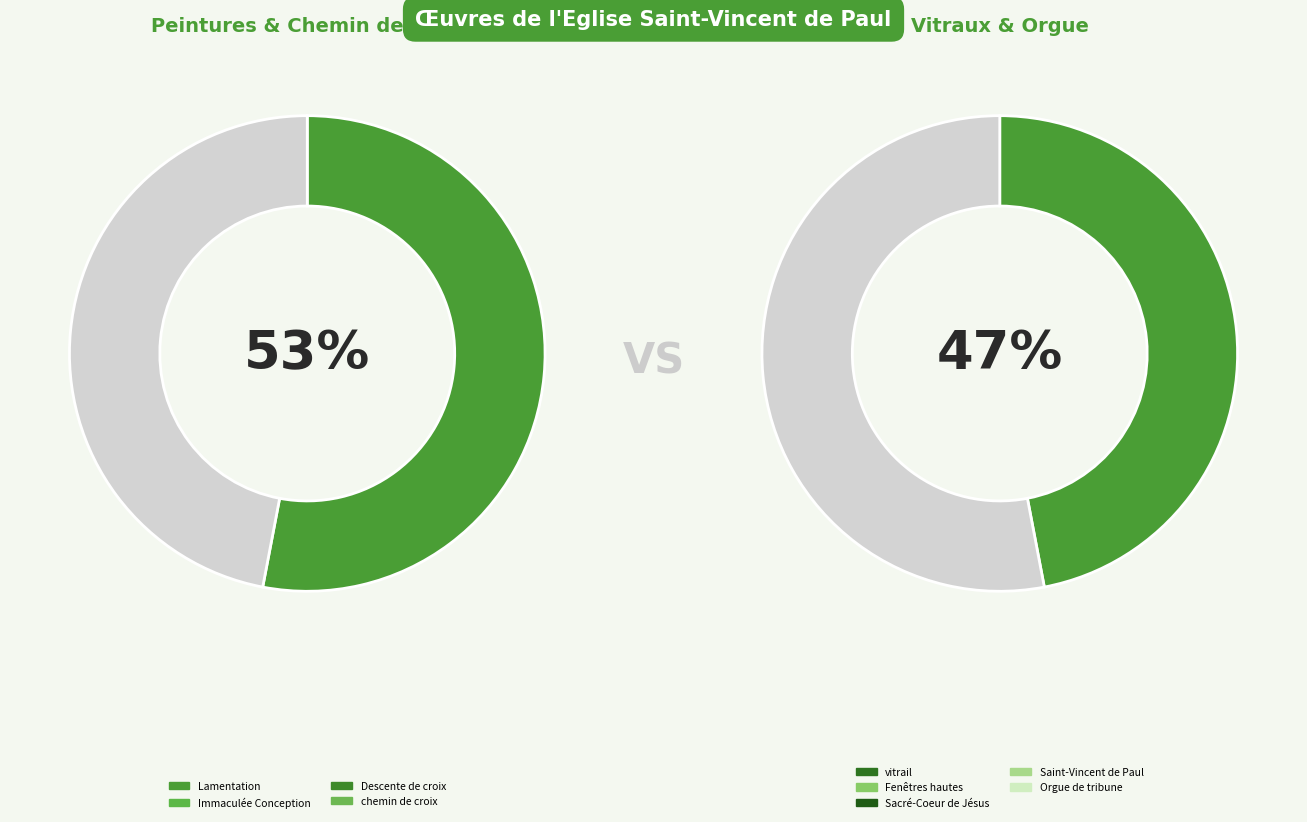

To the nearest percent, what is the combined percentage of vitrail and Fenêtres hautes?

26%